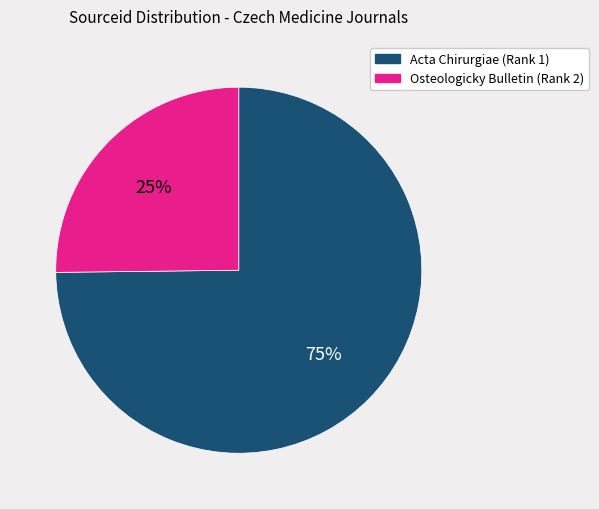

To the nearest percent, what is the average slice percentage?

50%